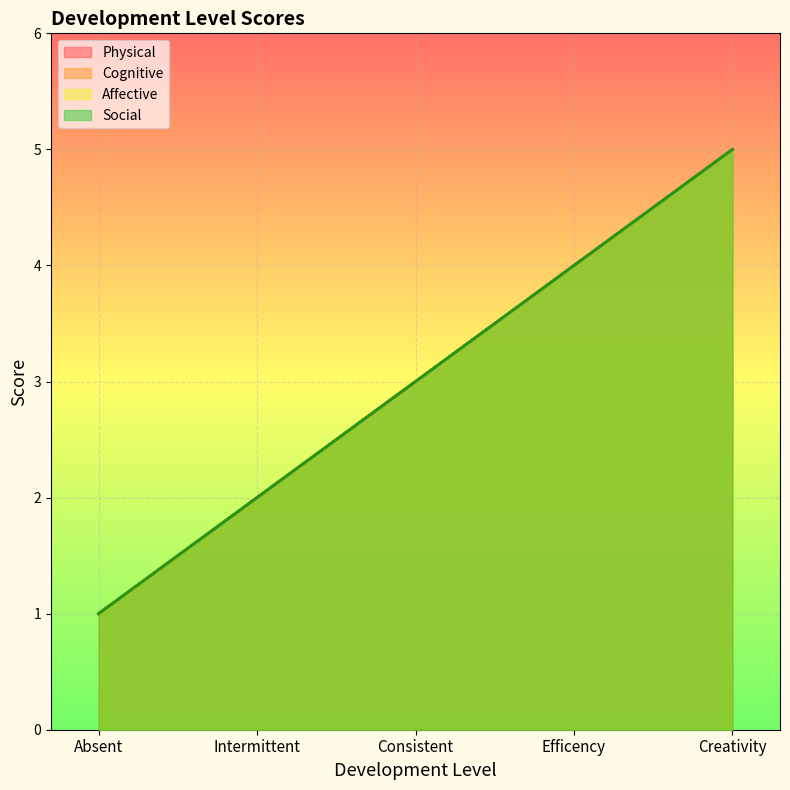

True or false: Social and Cognitive intersect in this chart.

False